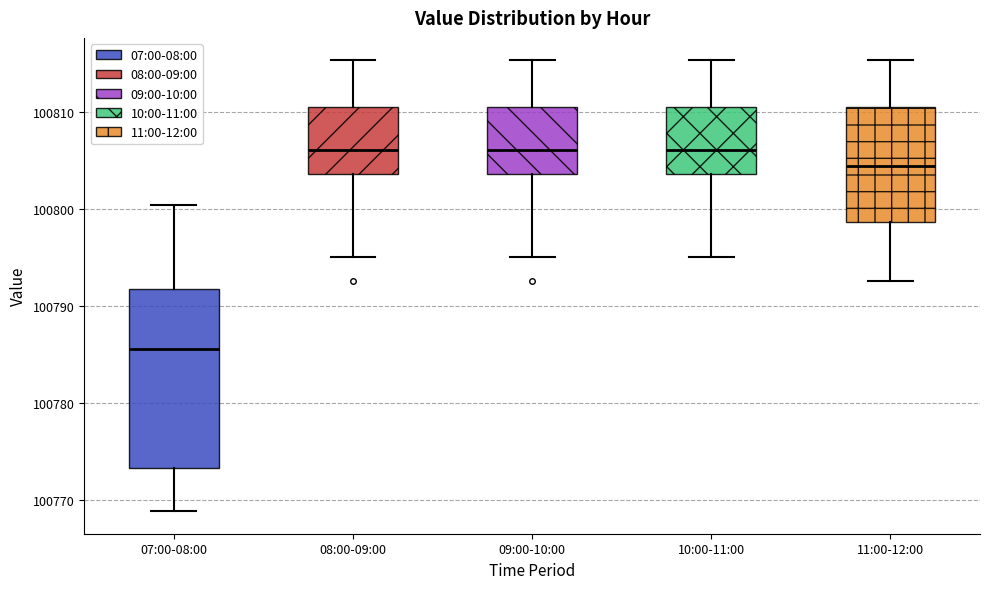

Where does the median line of the box for 10:00-11:00 sit on the y-axis? The values are not printed on the chart, so give them approximately, as read against the axis.

100806